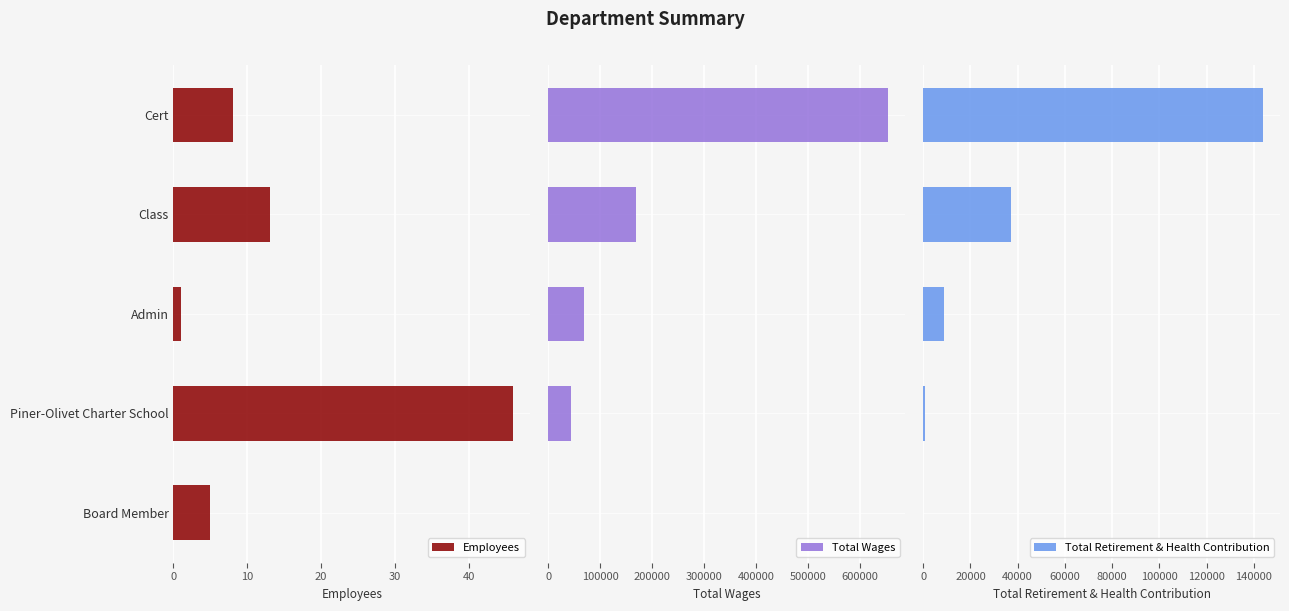

What is the maximum value for Total Retirement & Health Contribution?

143886